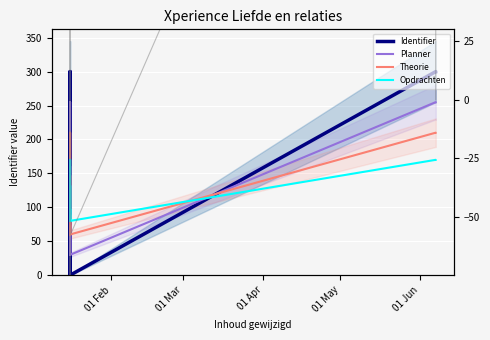

Which series has the widest spread of values?

Identifier